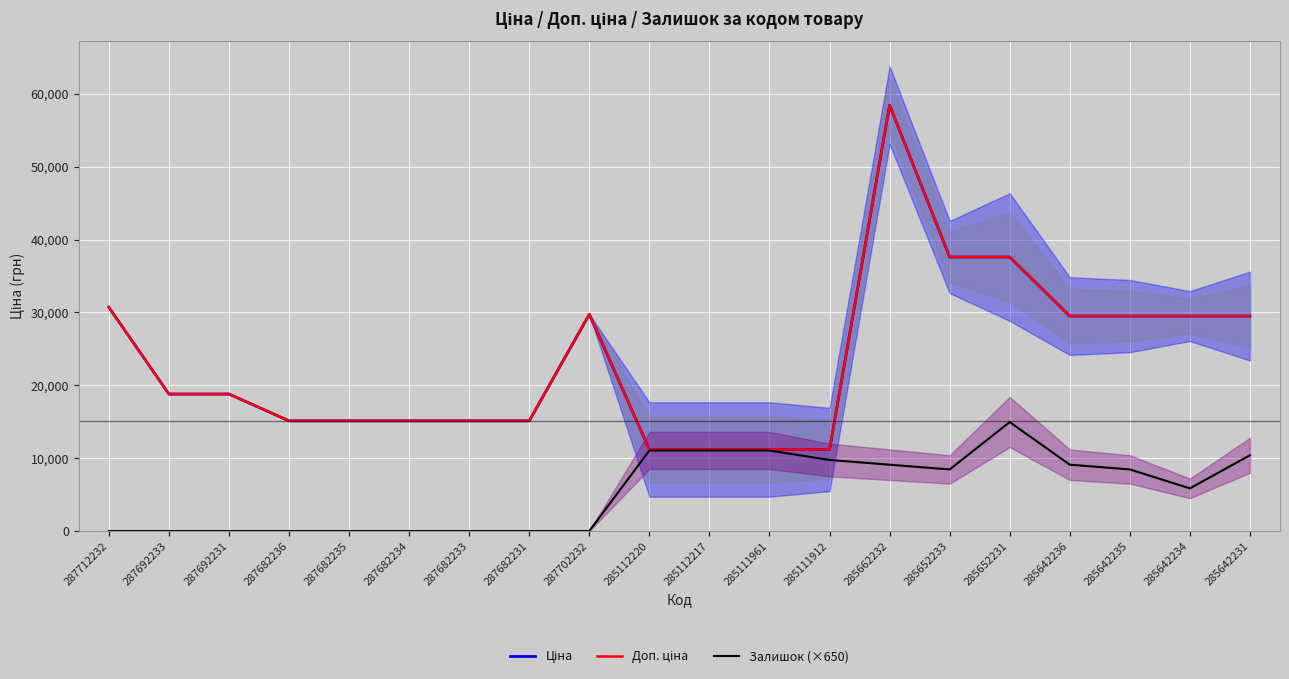

What is the value of the Ціна point at the 5th from the left?

15120.0